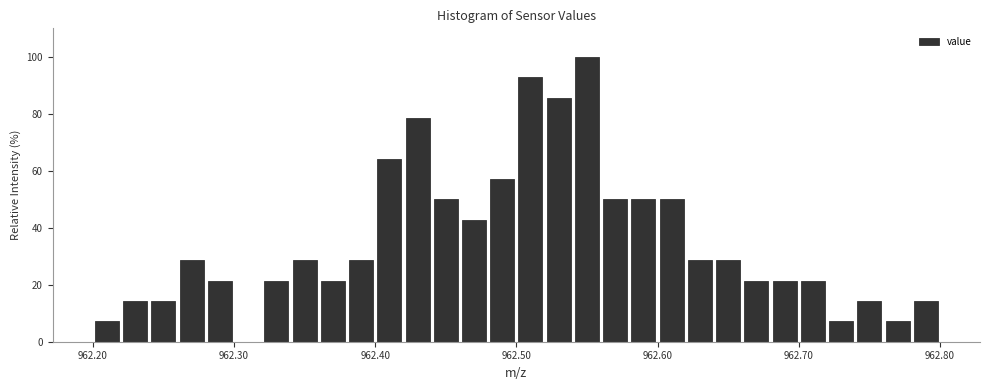

Read against the x-axis, roughly where is the centre of the tallest bar?

962.55